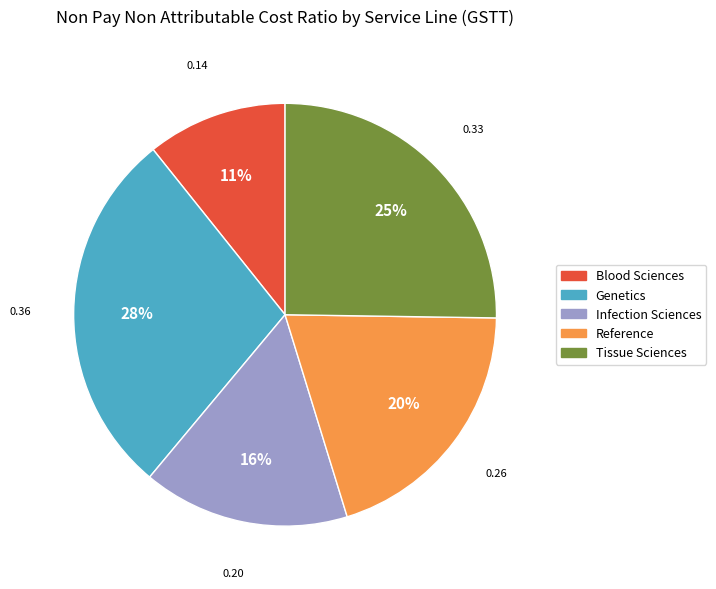

What percentage is the Genetics slice, to the nearest percent?

28%